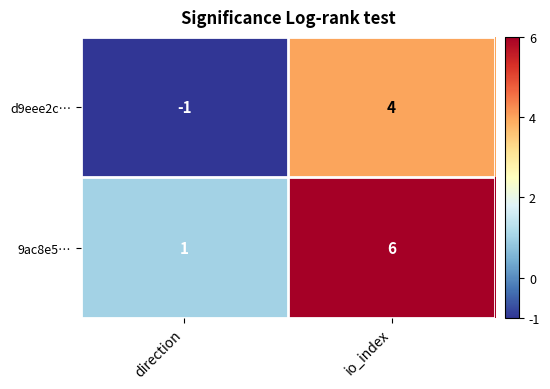

What is the difference between the maximum and minimum values in the d9eee2c… series?

5